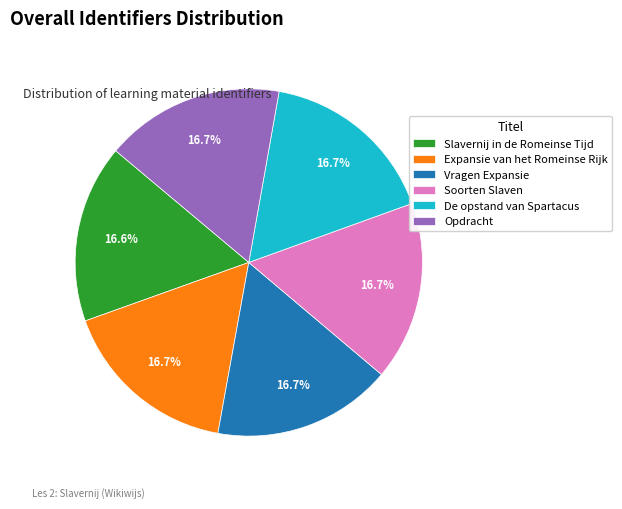

Count the number of slices in the pie.

6